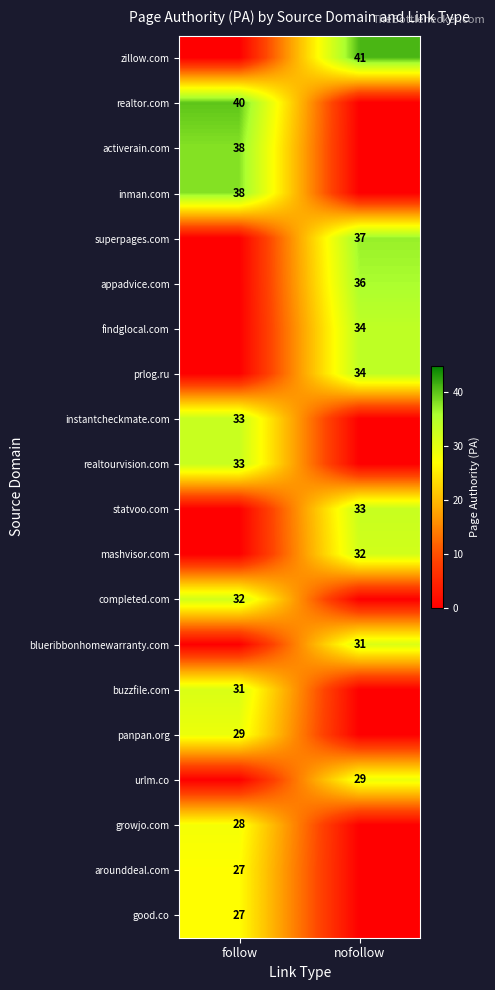

Is the value of panpan.org at follow greater than the value of arounddeal.com at follow?

Yes